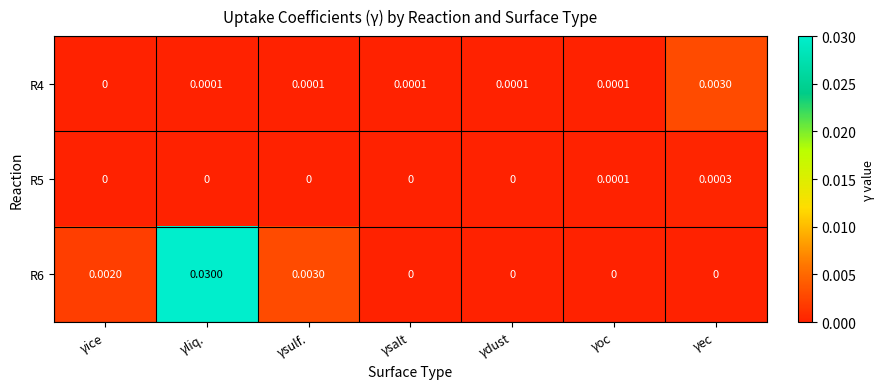

At which category is the sum across all series the highest?

γliq.